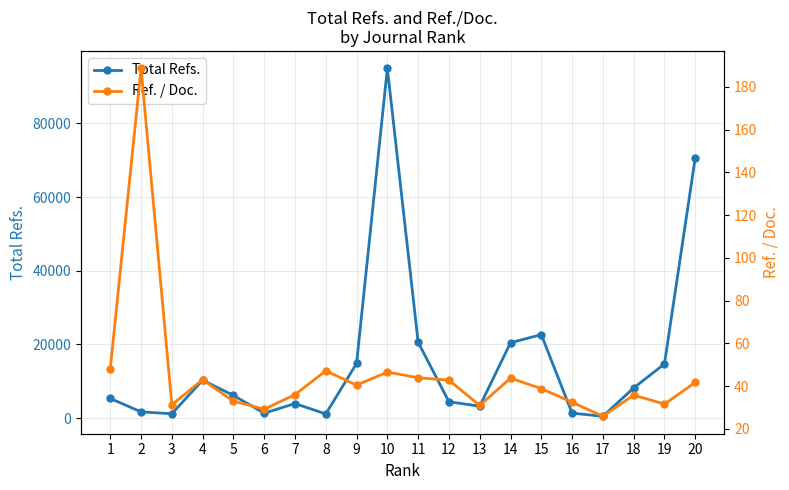

What is the difference between the highest and lowest values at 17?

465.2